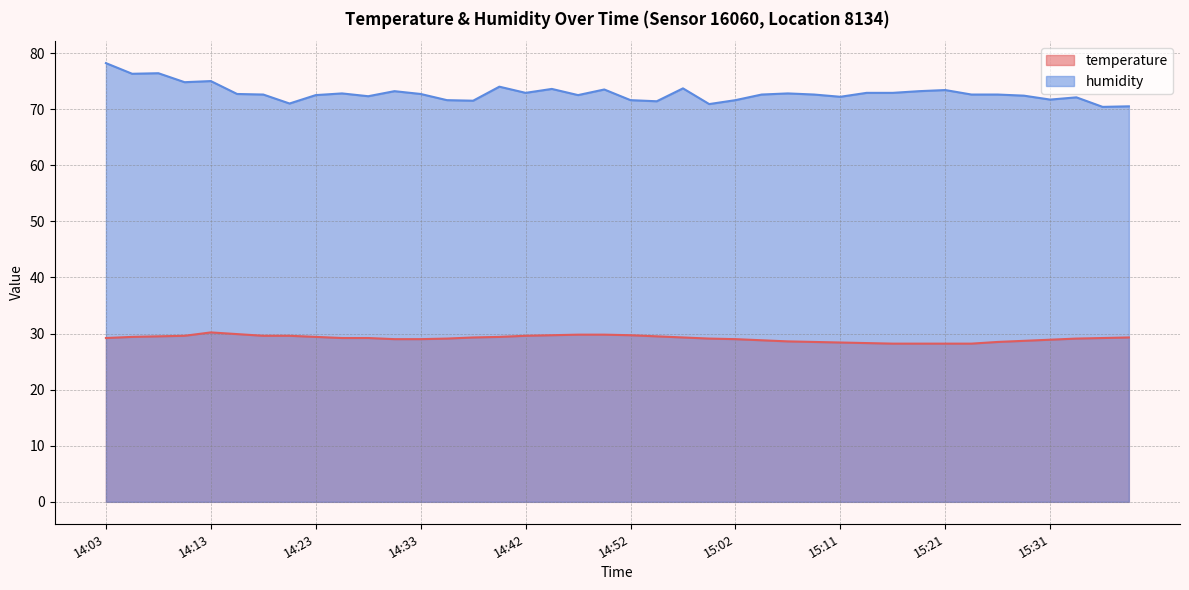

What are all the series names shown in the legend?

temperature, humidity